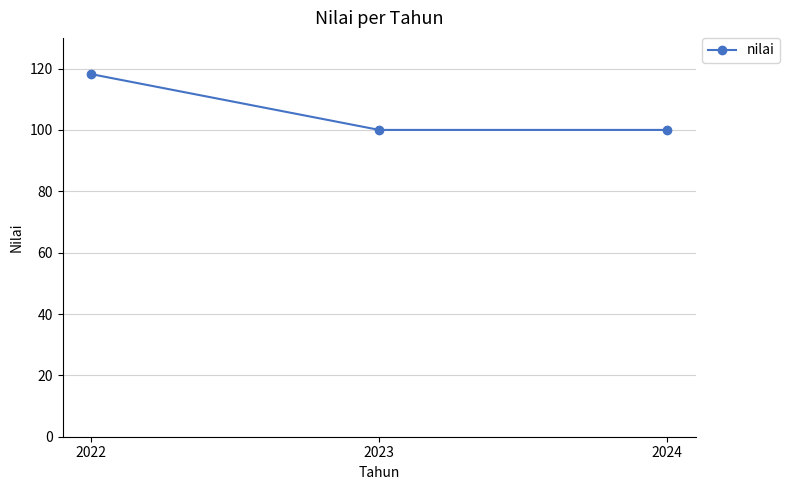

What value does the data have at 2023?

100.0